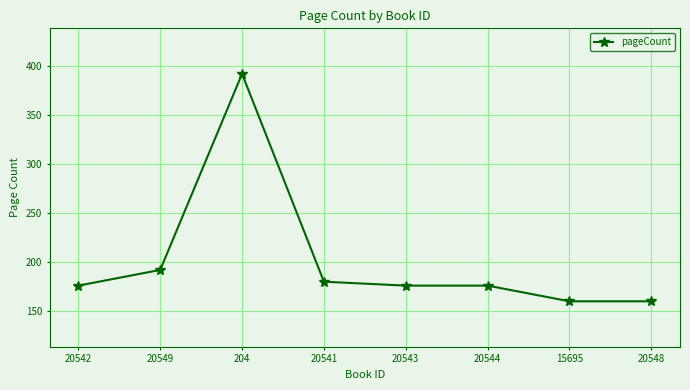

What position from the left is 20541?

4